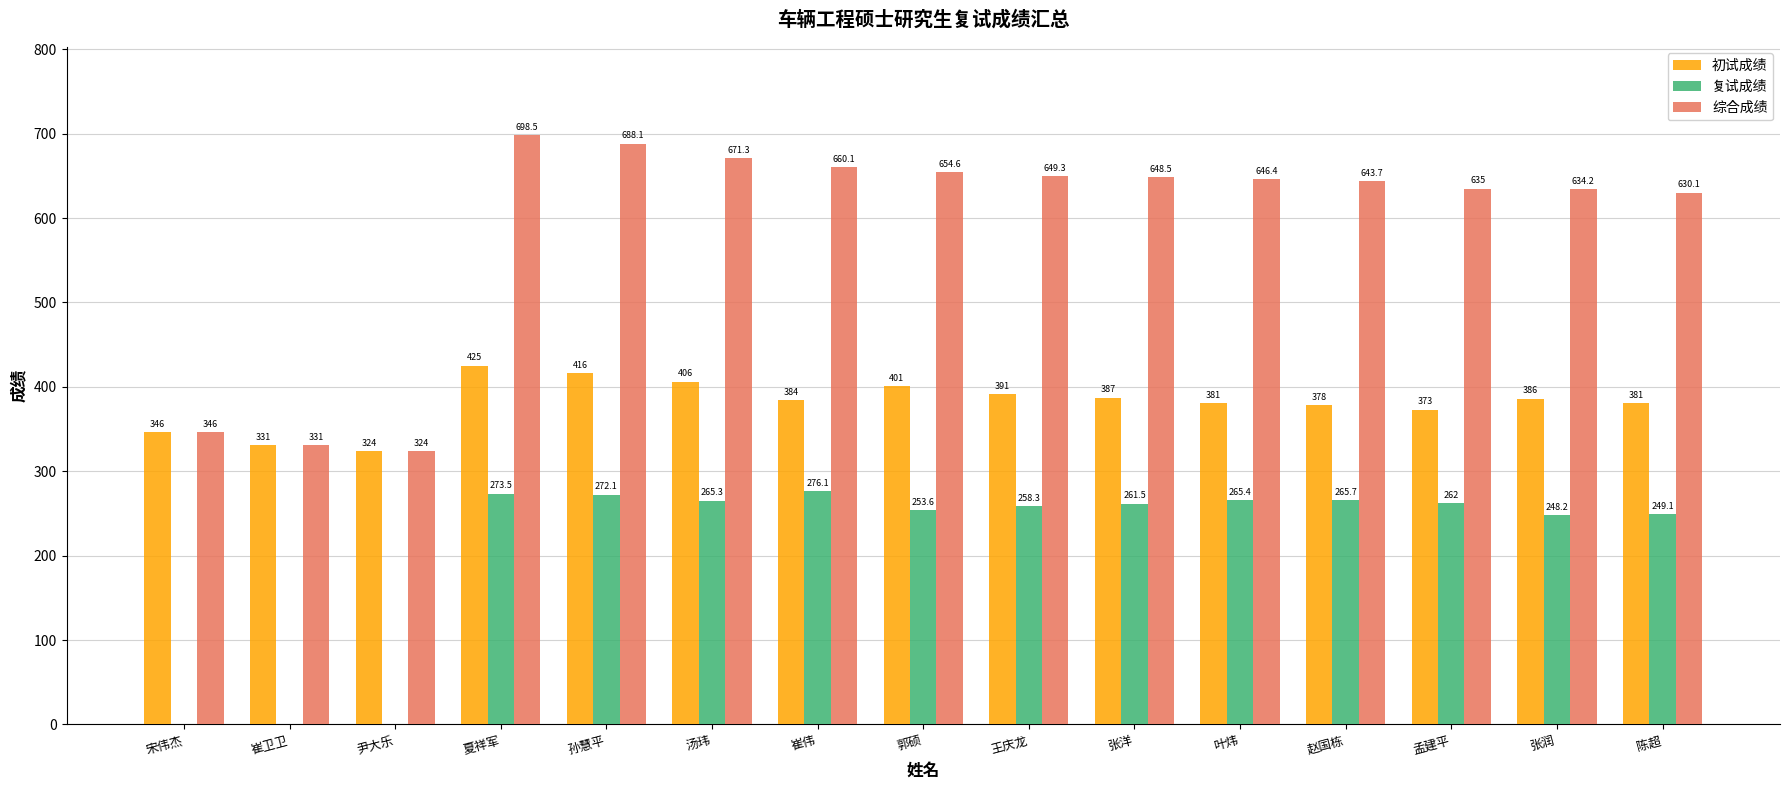

Reading right to left, what are all the values shown in this chart?

初试成绩: 陈超=381.0	张润=386.0	孟建平=373.0	赵国栋=378.0	叶炜=381.0	张洋=387.0	王庆龙=391.0	郭硕=401.0	崔伟=384.0	汤玮=406.0	孙慧平=416.0	夏祥军=425.0	尹大乐=324.0	崔卫卫=331.0	宋伟杰=346.0
复试成绩: 陈超=249.1	张润=248.2	孟建平=262.0	赵国栋=265.7	叶炜=265.4	张洋=261.5	王庆龙=258.3	郭硕=253.6	崔伟=276.1	汤玮=265.3	孙慧平=272.1	夏祥军=273.5	尹大乐=0.0	崔卫卫=0.0	宋伟杰=0.0
综合成绩: 陈超=630.1	张润=634.2	孟建平=635.0	赵国栋=643.7	叶炜=646.4	张洋=648.5	王庆龙=649.3	郭硕=654.6	崔伟=660.1	汤玮=671.3	孙慧平=688.1	夏祥军=698.5	尹大乐=324.0	崔卫卫=331.0	宋伟杰=346.0